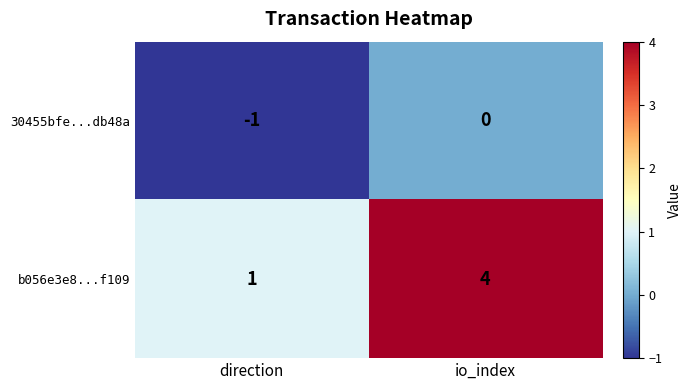

Rank the series at direction from lowest to highest value.

30455bfe...db48a, b056e3e8...f109